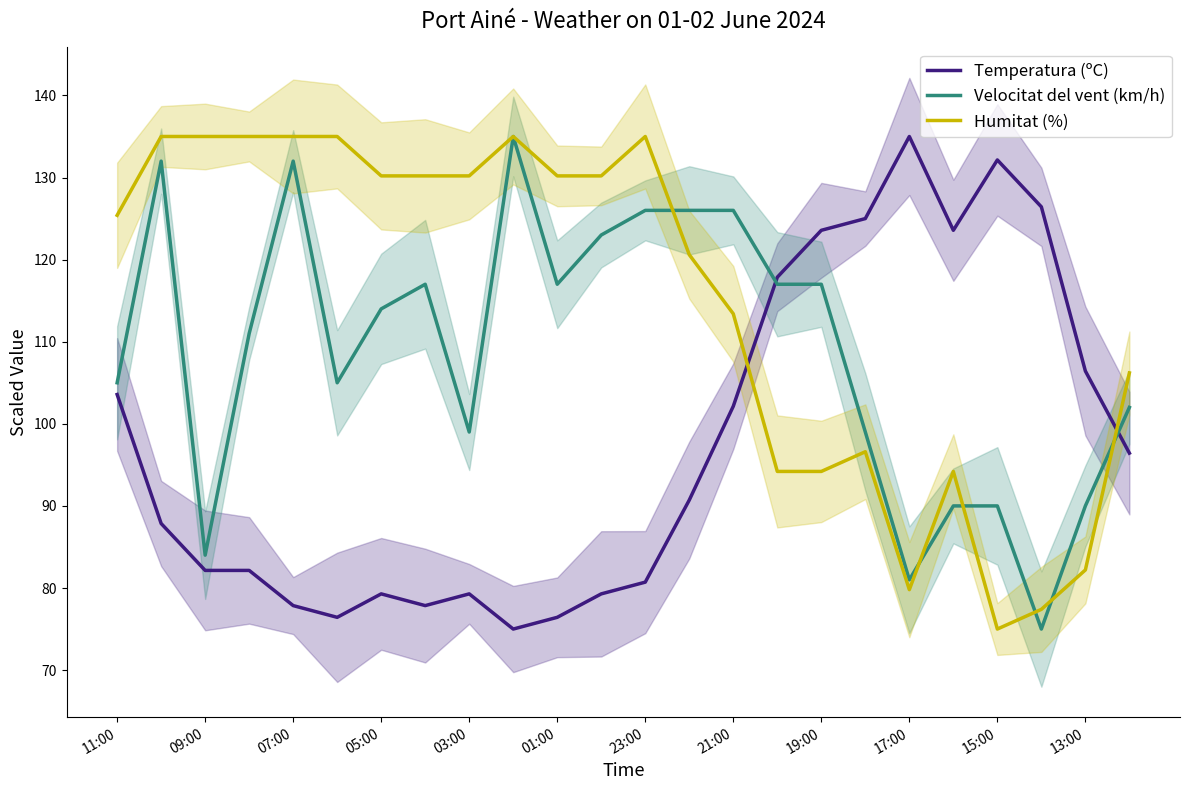

In Humitat (%), how many points are lower than both neighbors (excluding endpoints)?

2